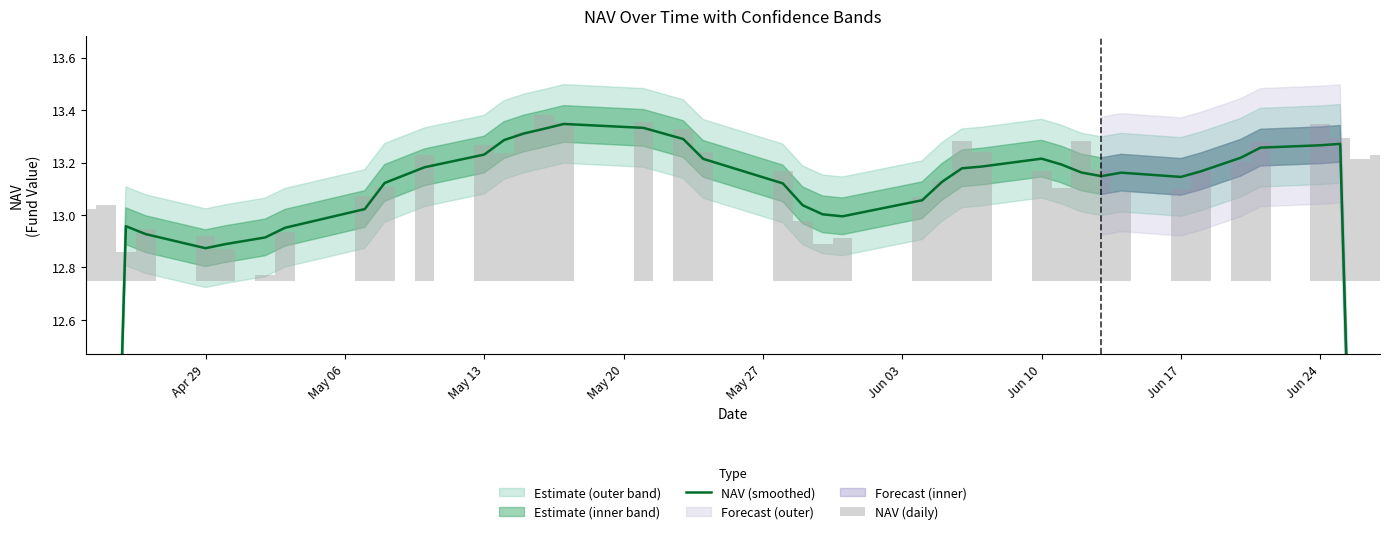

What is the label of the 40th bar from the right?

Apr 29